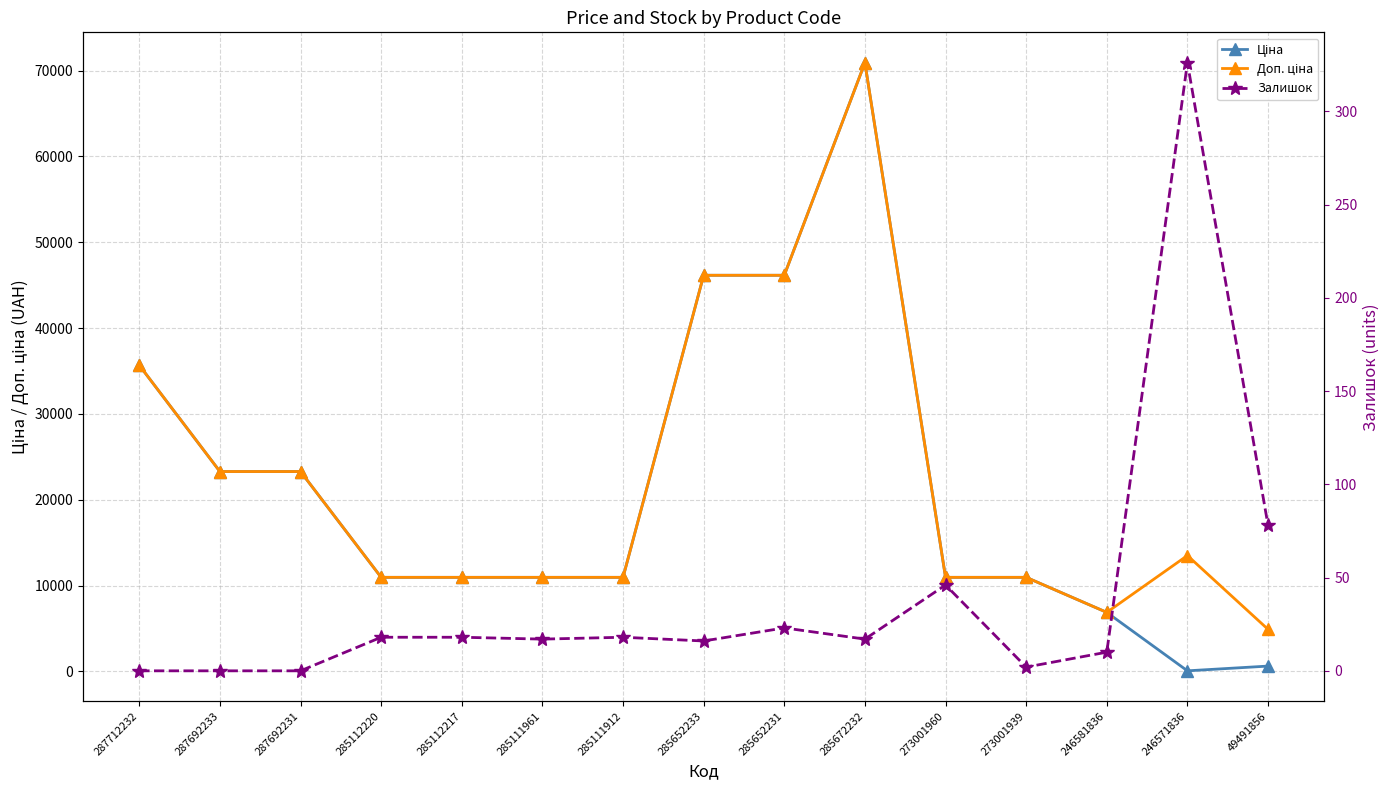

How many categories are shown in the chart?

15